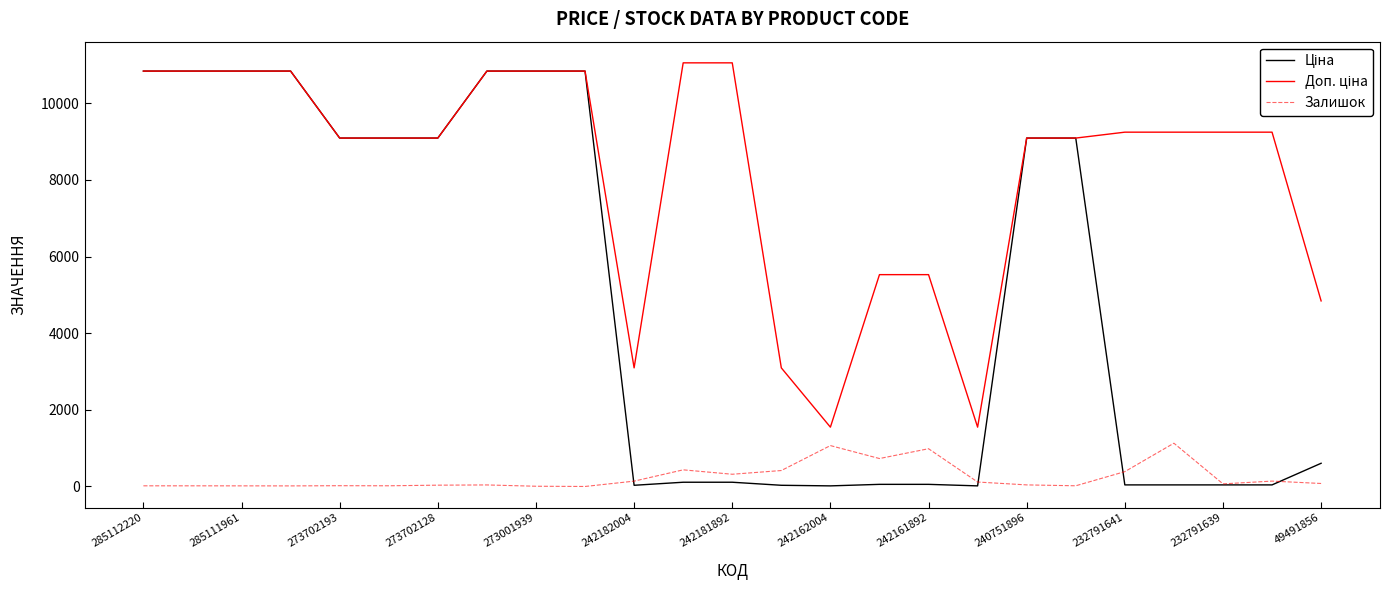

How many intersections are there between Ціна and Залишок?

4